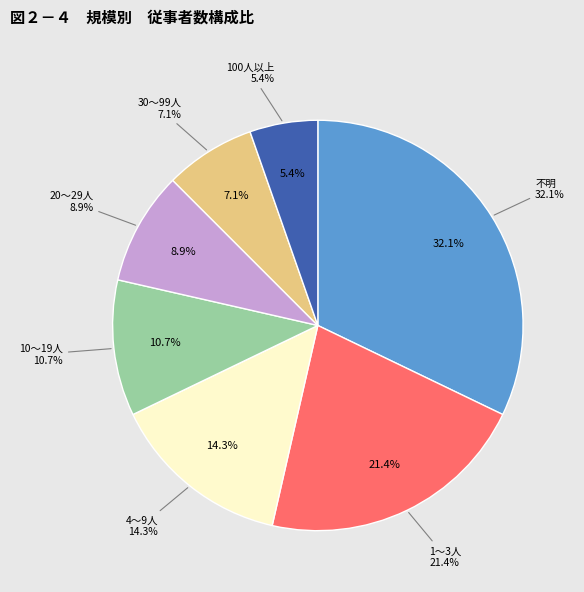

Is there any slice that represents more than half of the pie?

No